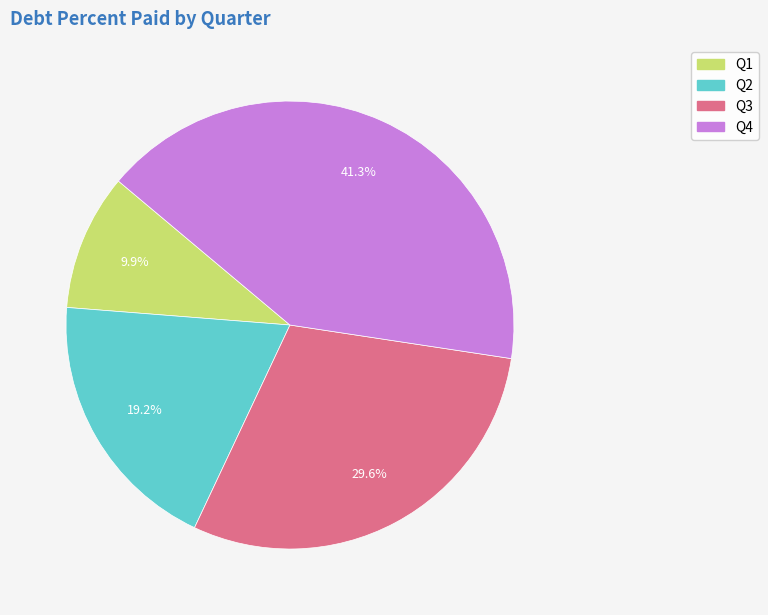

Which category has the smallest portion of the pie?

Q1